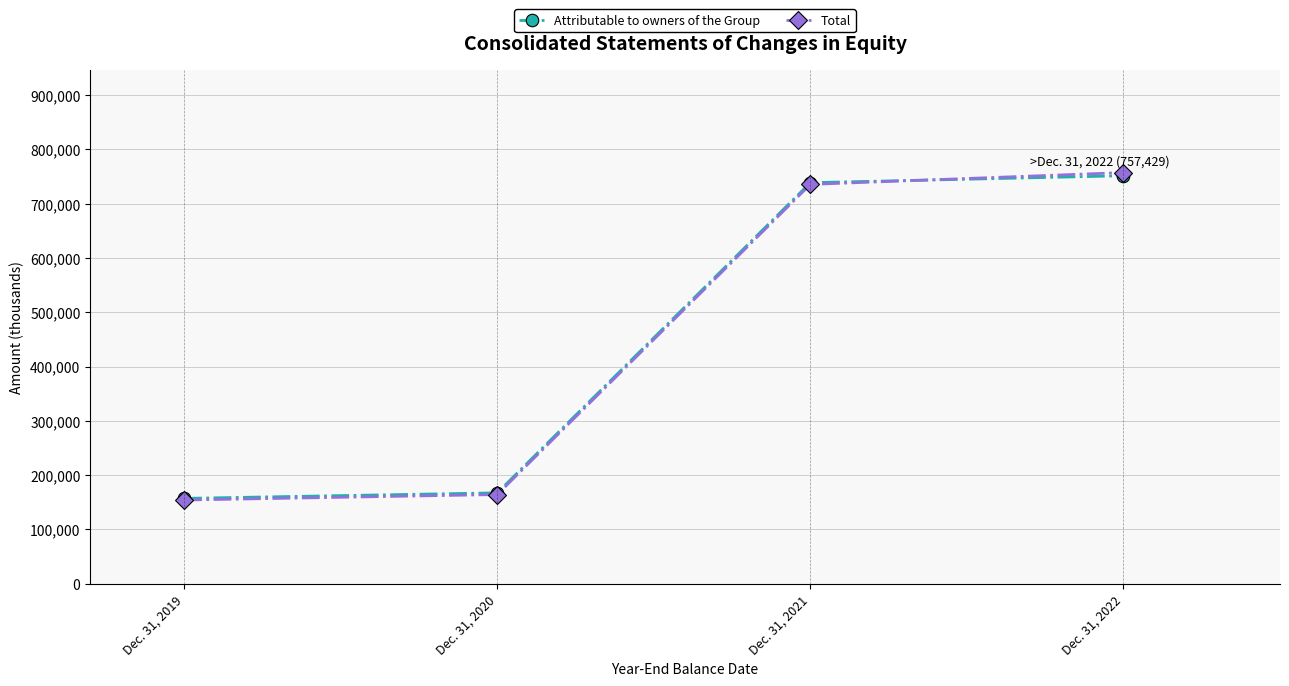

What is the sum of the Attributable to owners of the Group values at Dec. 31, 2019 and Dec. 31, 2022?

908613